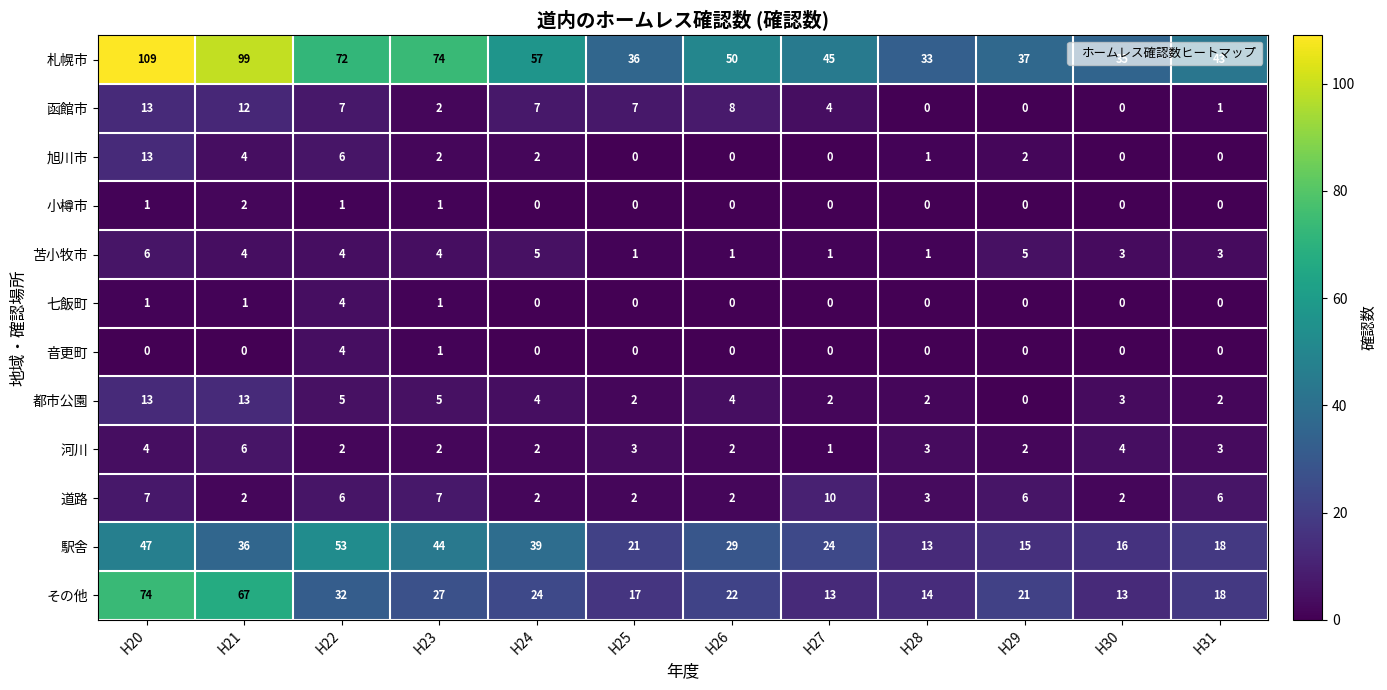

At which label does 河川 first exceed 3?

H20